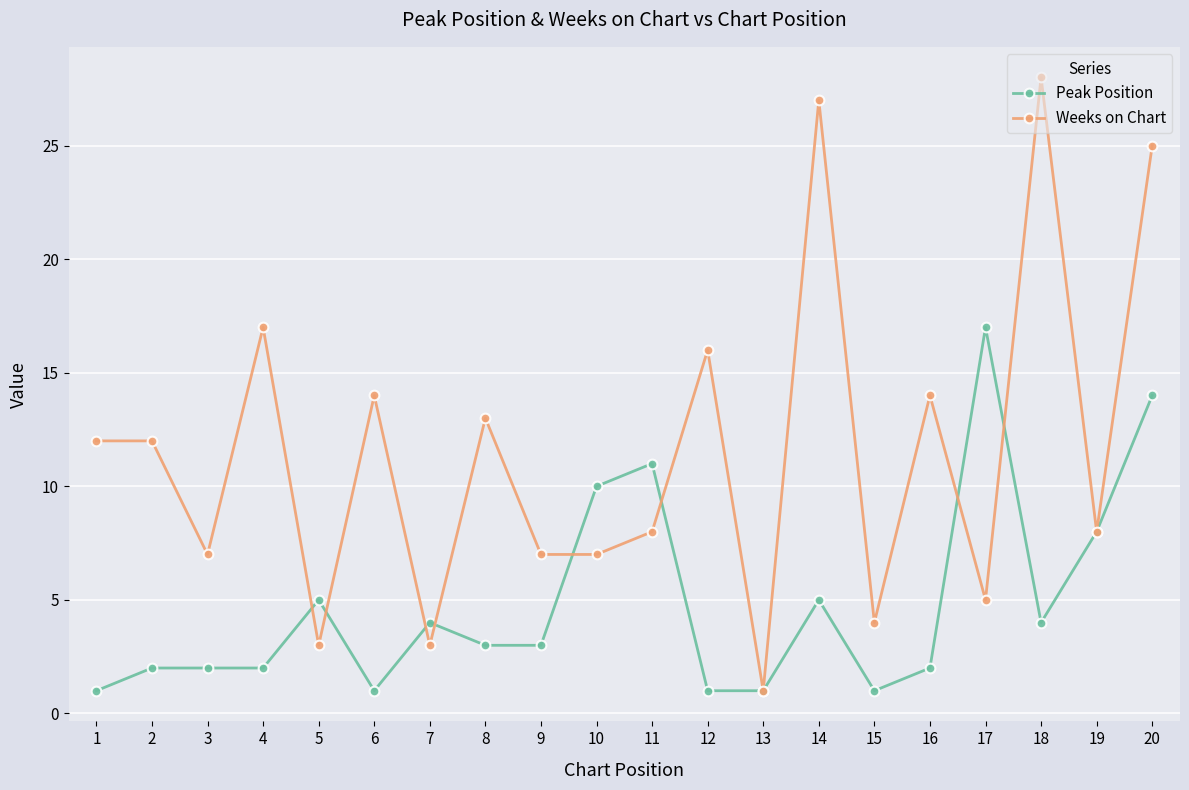

What are all the series names shown in the legend?

Peak Position, Weeks on Chart